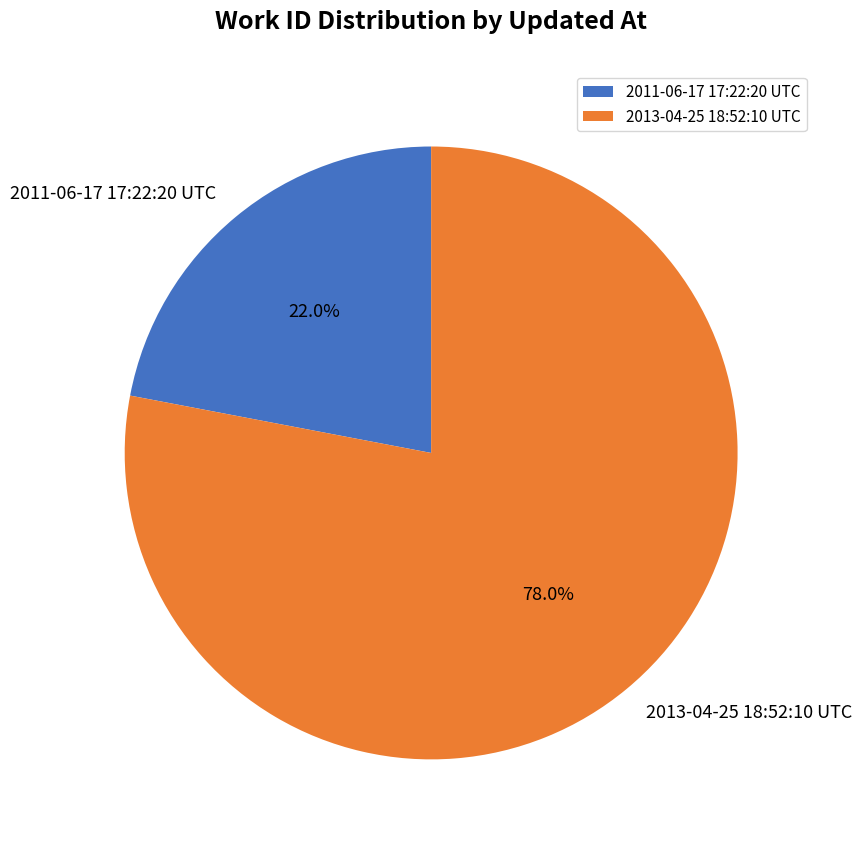

Approximately how many times larger is the value at 2011-06-17 17:22:20 UTC compared to 2013-04-25 18:52:10 UTC?

0.3